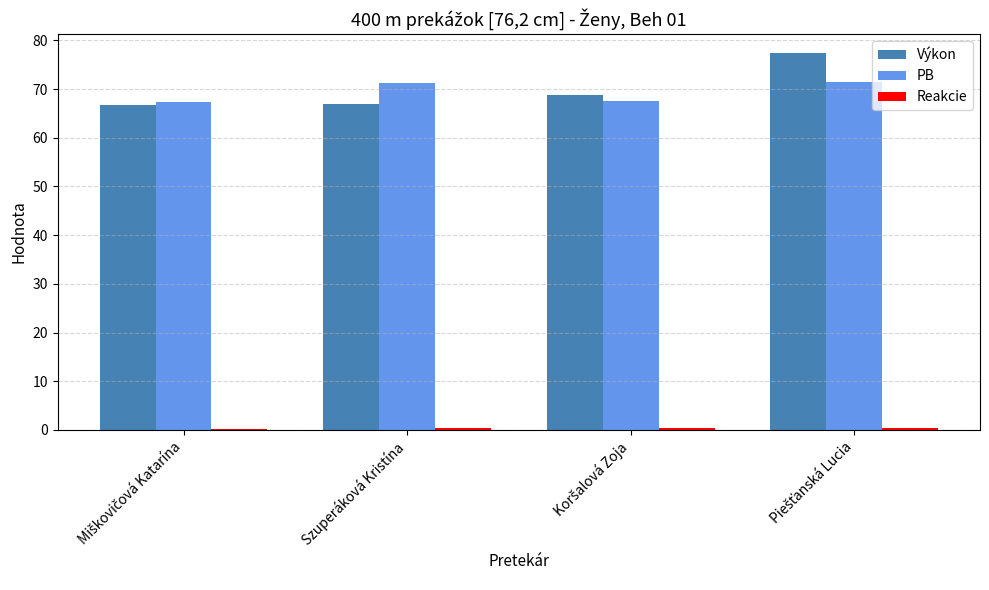

What is the maximum value for Výkon?

77.4